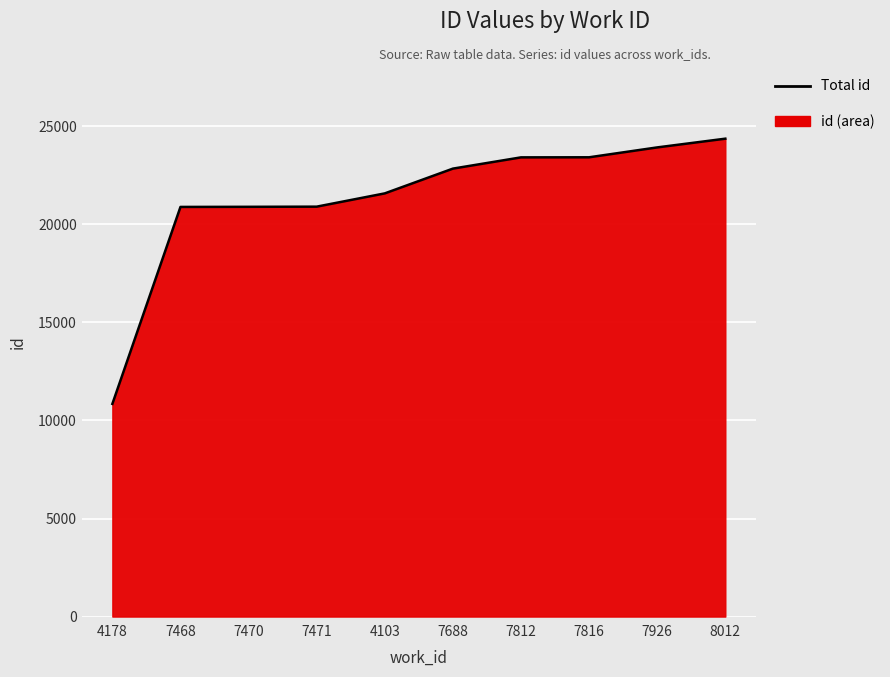

How many lines are shown in the chart?

1